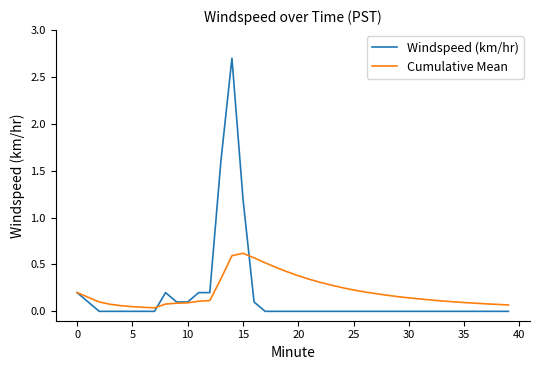

List the series in order of their peak value, lowest first.

Cumulative Mean, Windspeed (km/hr)